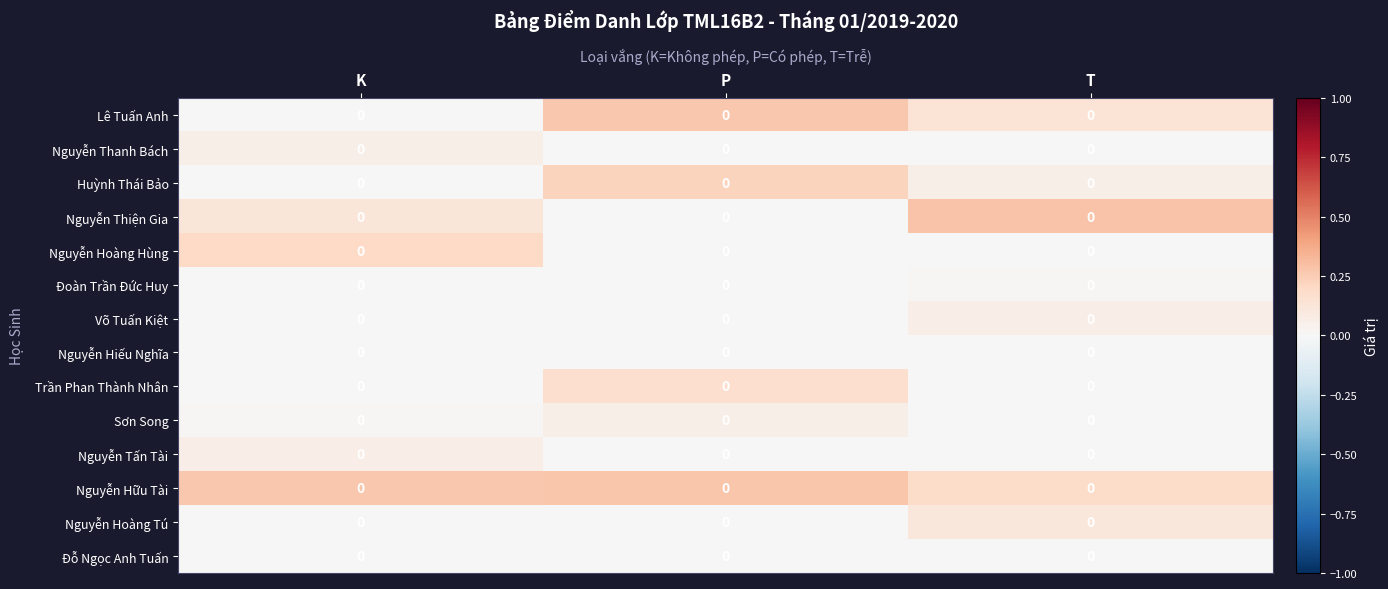

Between K and P, which is larger?

P